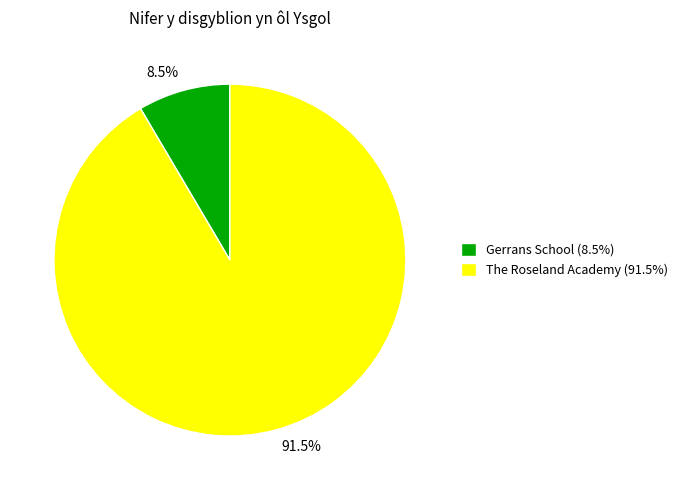

How many slices are in this pie chart?

2